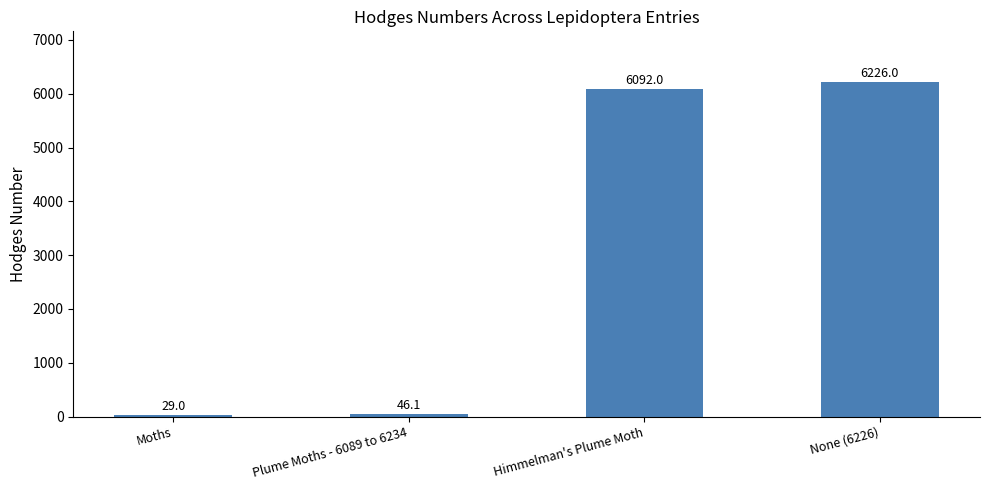

What is the difference between the values at Moths and None (6226)?

6197.0